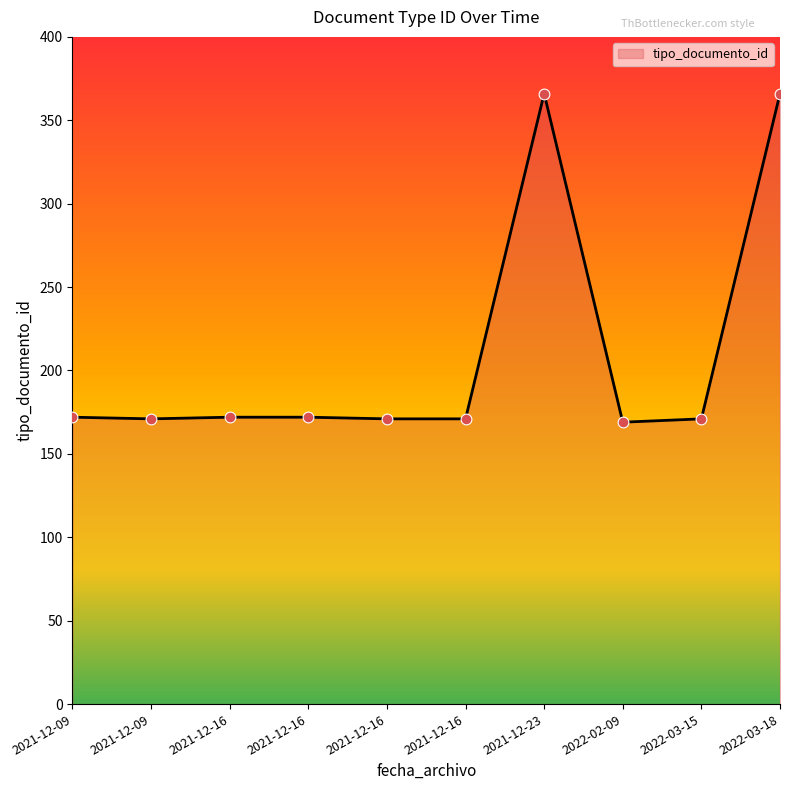

Between 2021-12-09 and 2022-02-09, which is larger?

2021-12-09